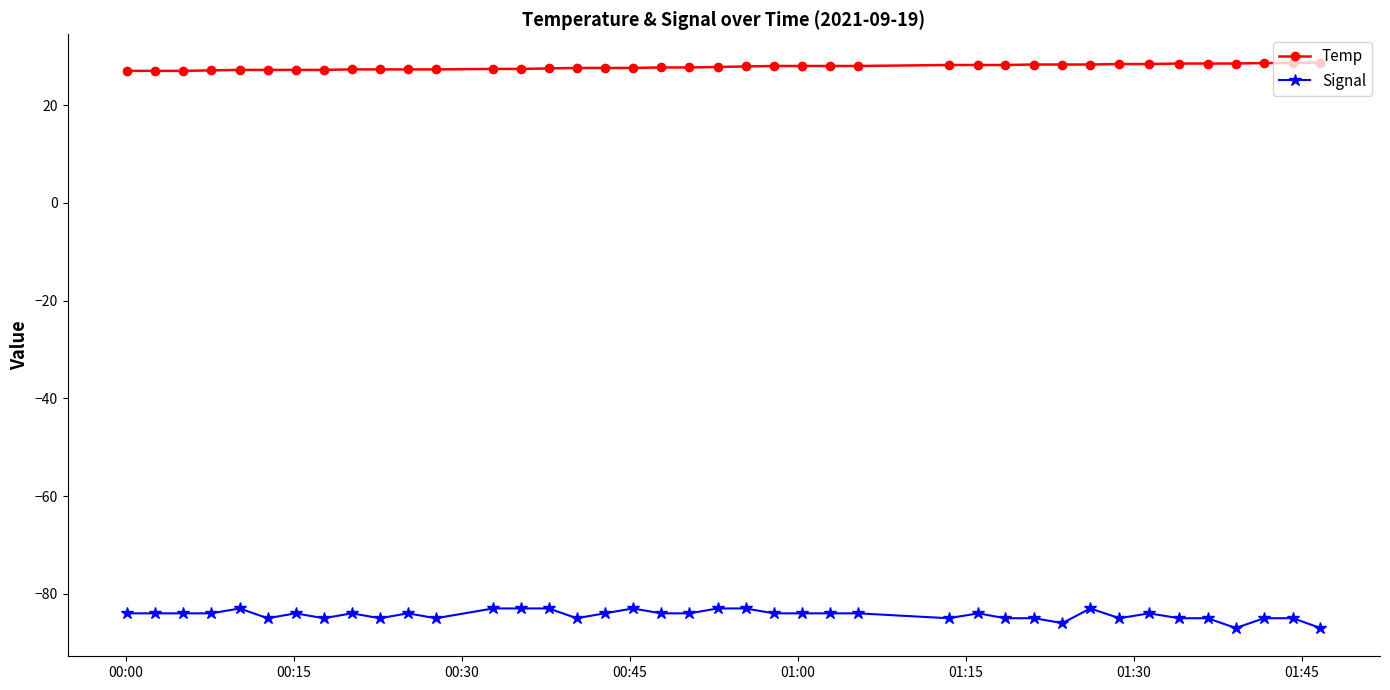

Which series has the widest spread of values?

Signal